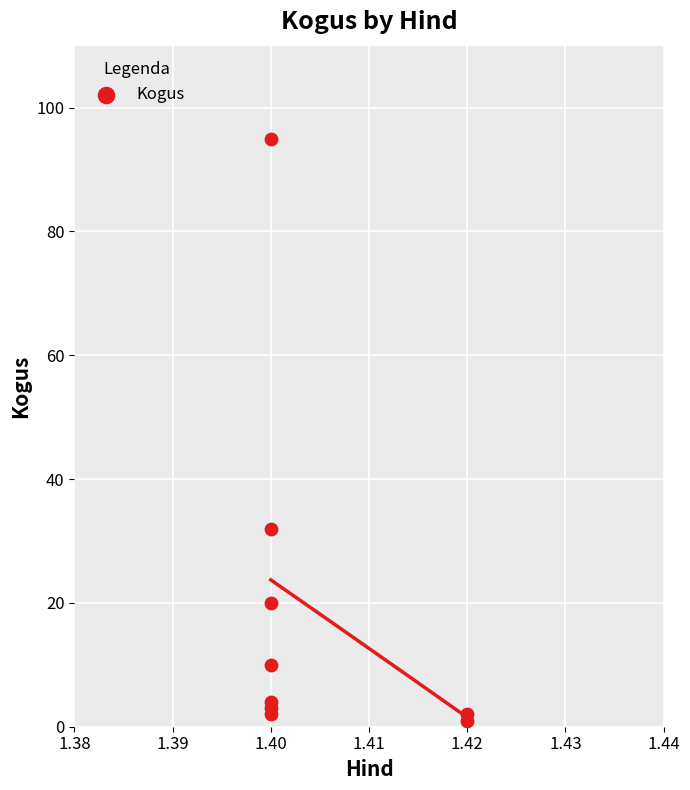

What Y value in the scatter plot is closest to 48?

32